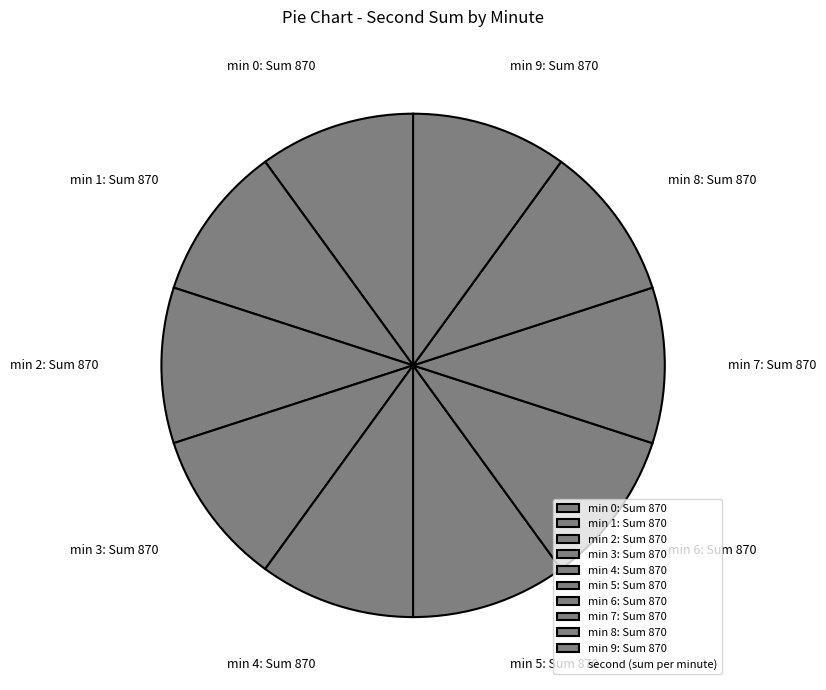

Does min 4: Sum 870 represent more than half of the total?

No